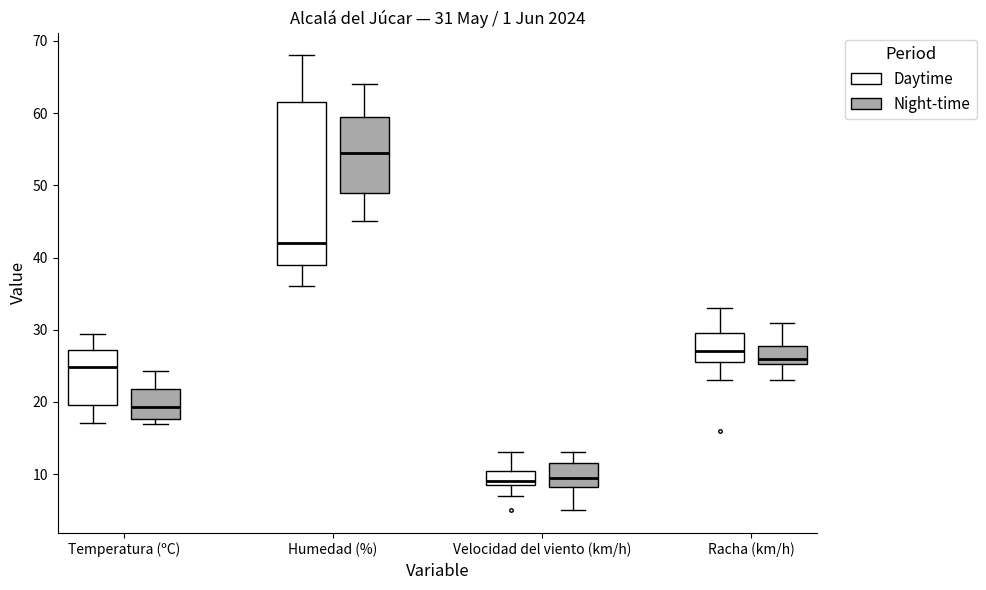

Which box is the tallest, from its lower edge to its upper edge?

Humedad (%) (Daytime)